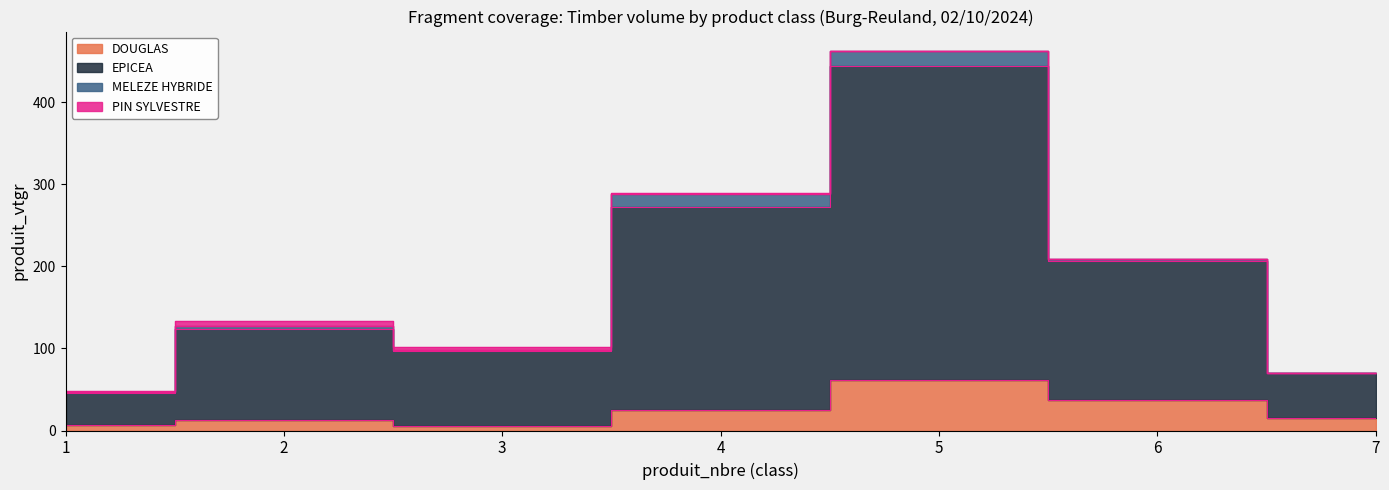

The EPICEA series shows 69.8 at 7. True or false?

True